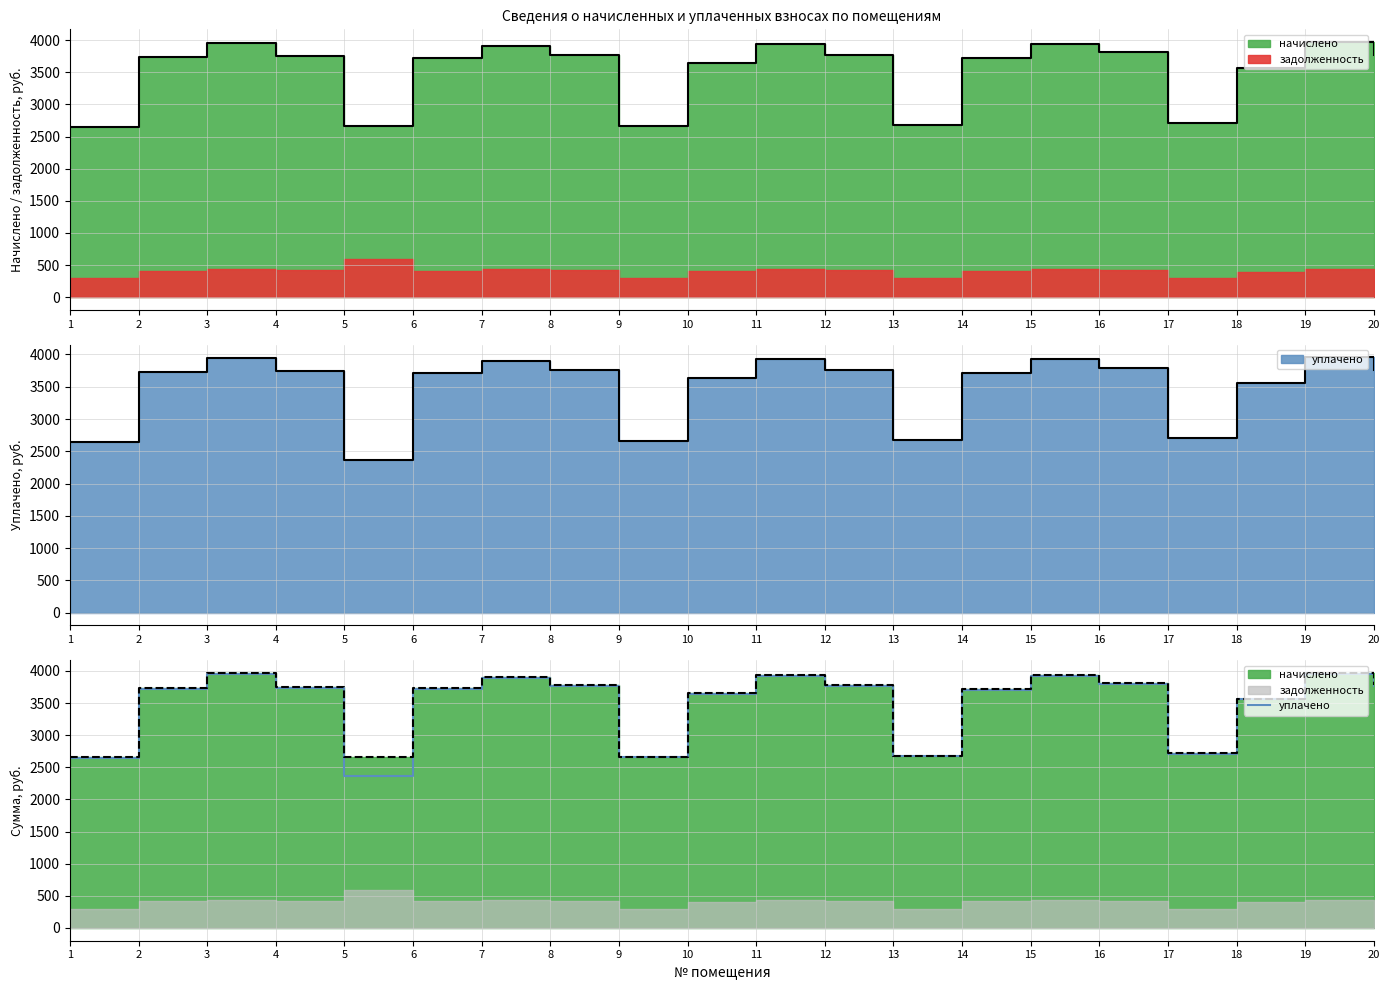

Read the value at 14.

3706.0